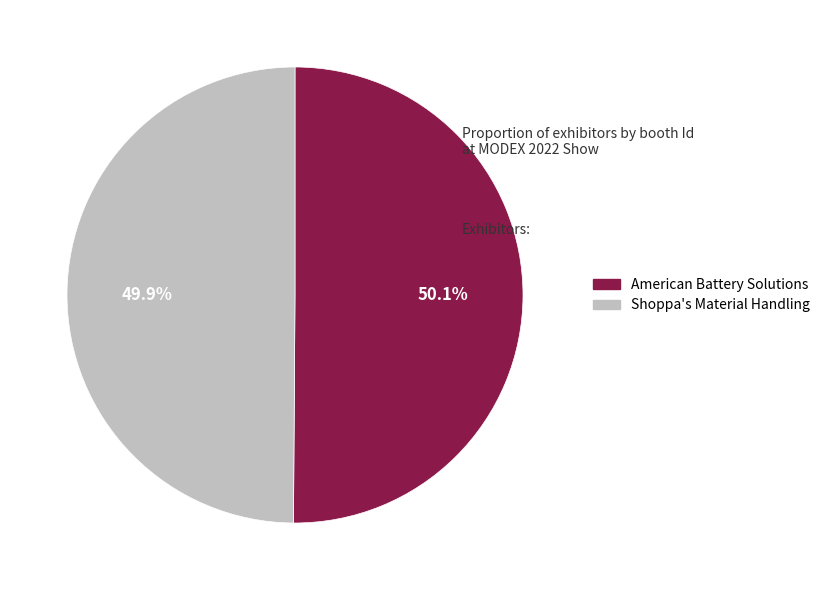

To the nearest percent, what percentage of the pie is American Battery Solutions?

50%